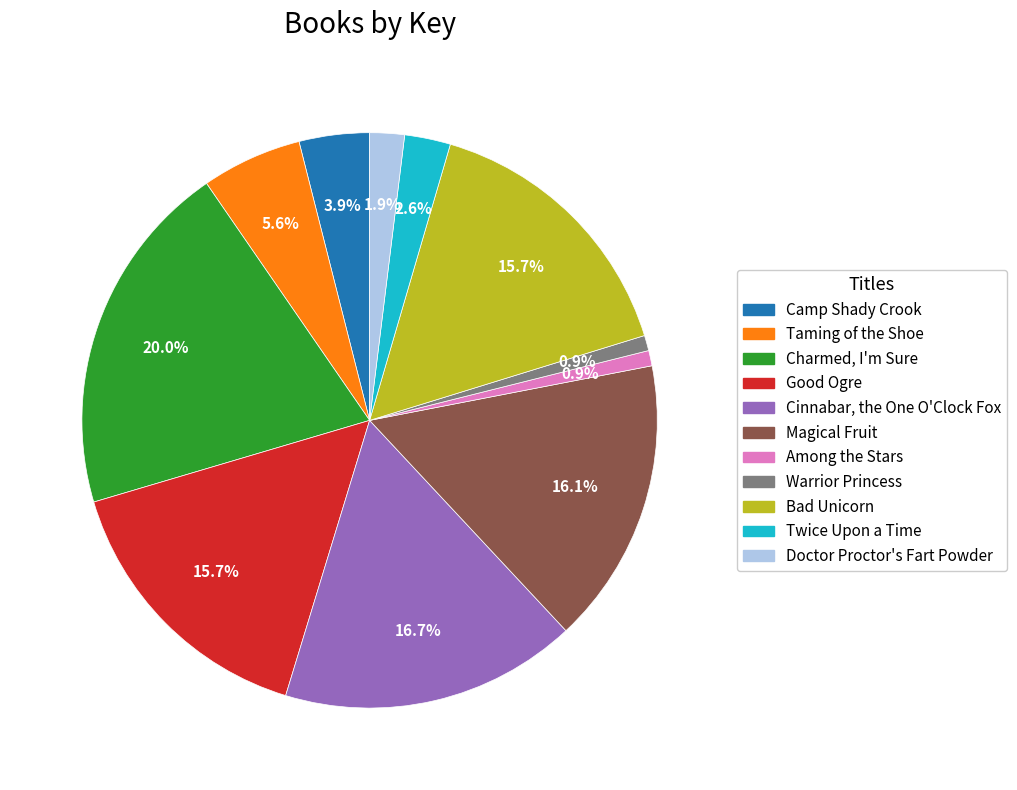

Is there a majority slice in this chart?

No